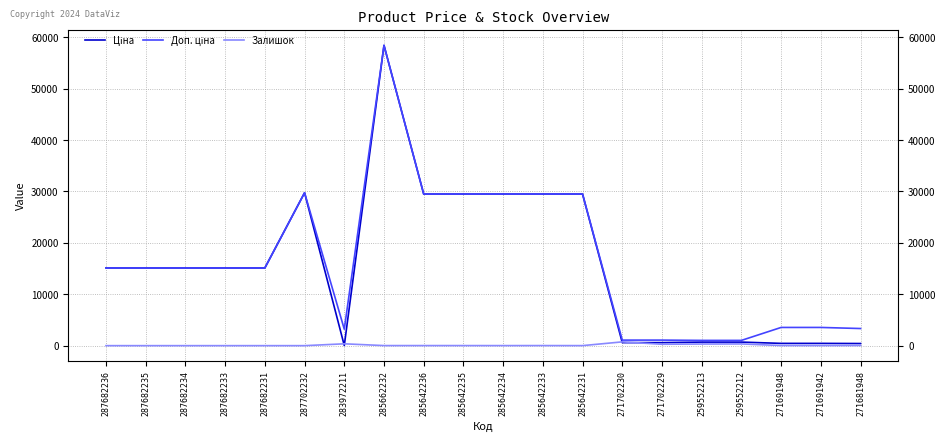

True or false: Залишок has a value of 0.0 at 287682231.

True